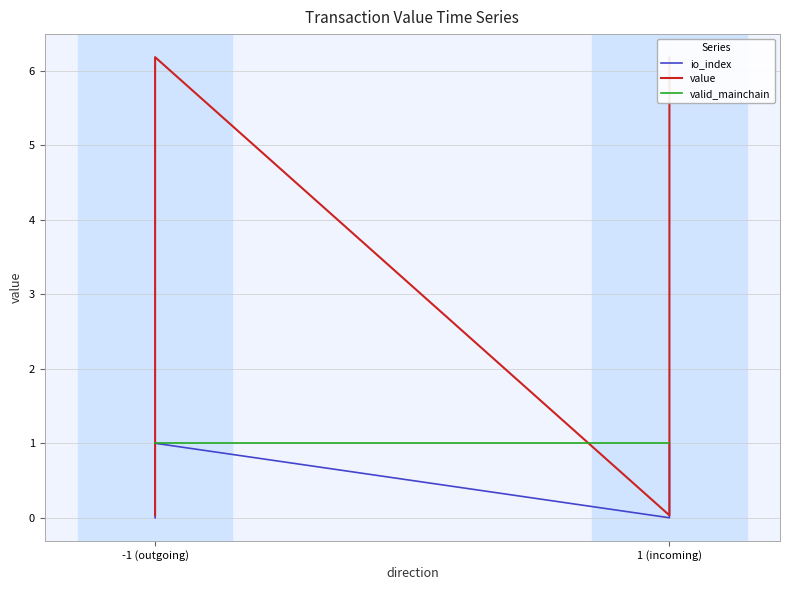

How many lines are shown in the chart?

3